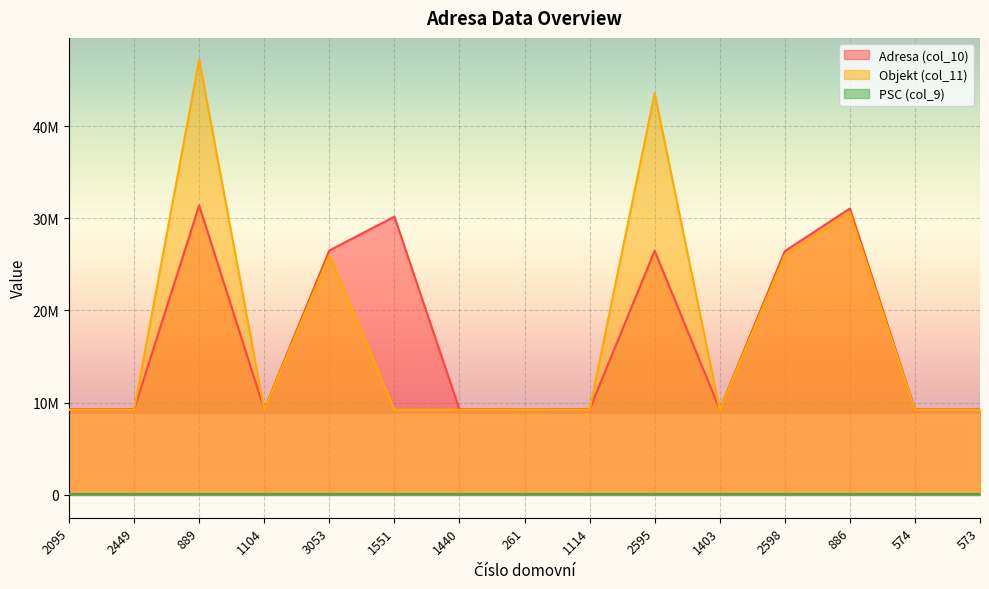

Does the chart display data point markers on the line(s)?

No